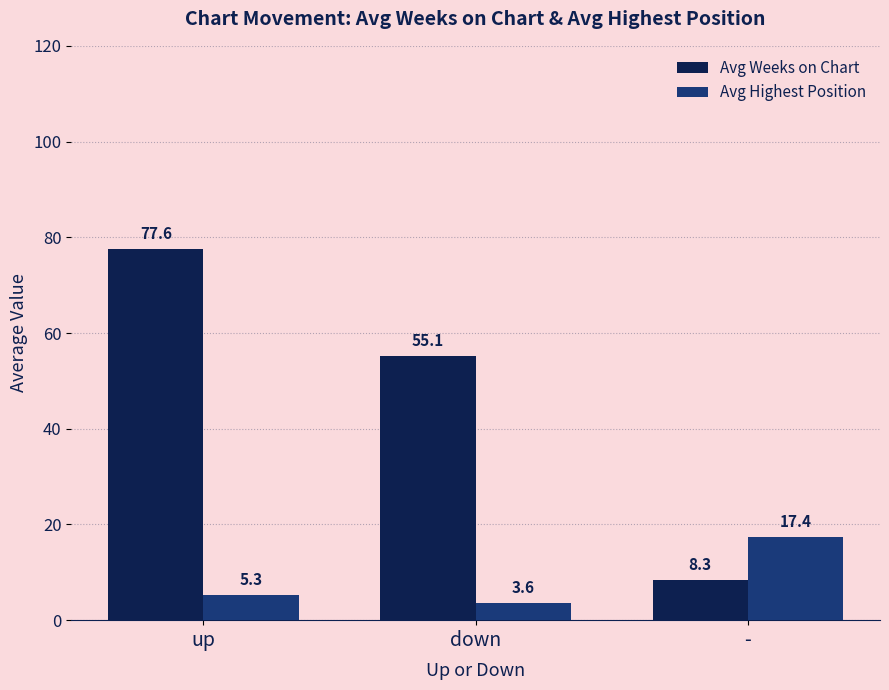

What is the difference between the highest and lowest values at down?

51.5